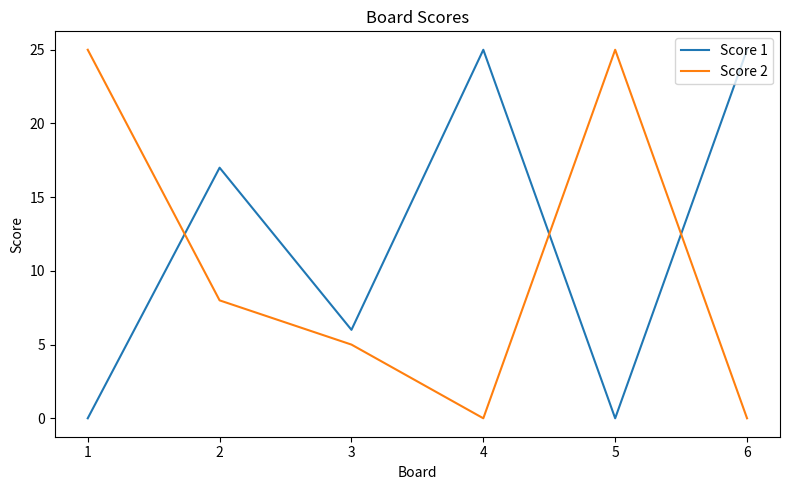

Count the Score 1 values in the range 0 to 25.

6